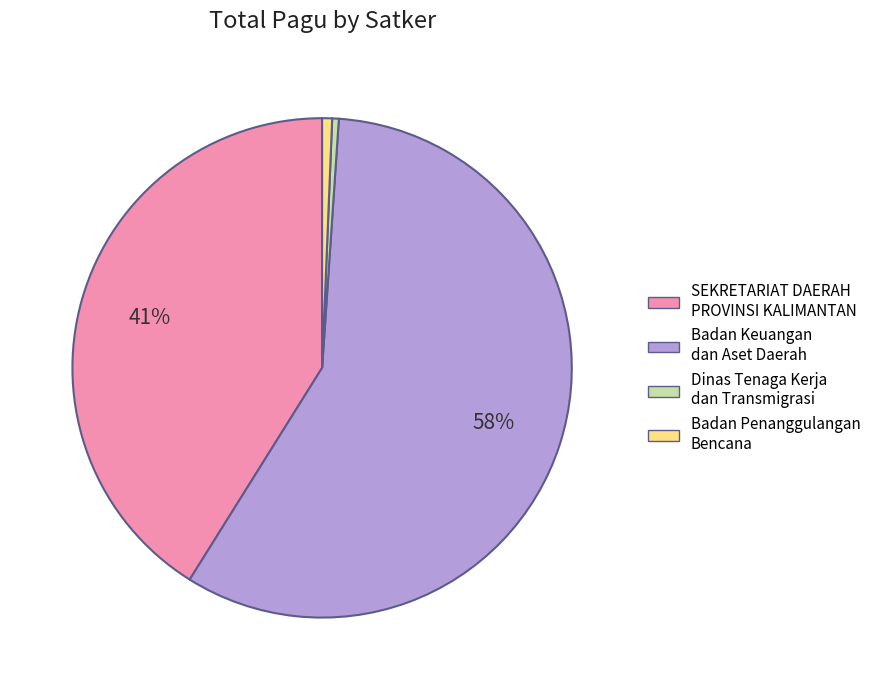

Which has a higher value, Dinas Tenaga Kerja dan Transmigrasi or SEKRETARIAT DAERAH PROVINSI KALIMANTAN?

SEKRETARIAT DAERAH PROVINSI KALIMANTAN